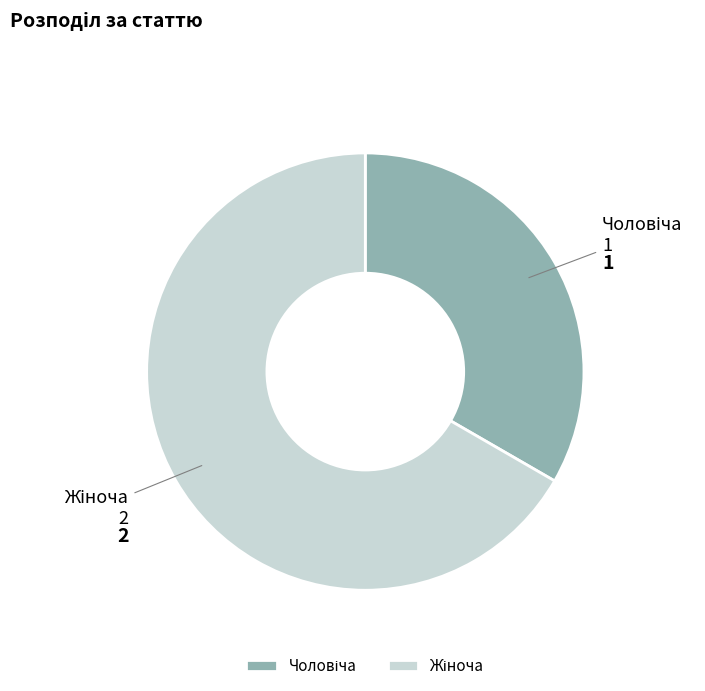

Is there any slice that represents more than half of the pie?

Yes